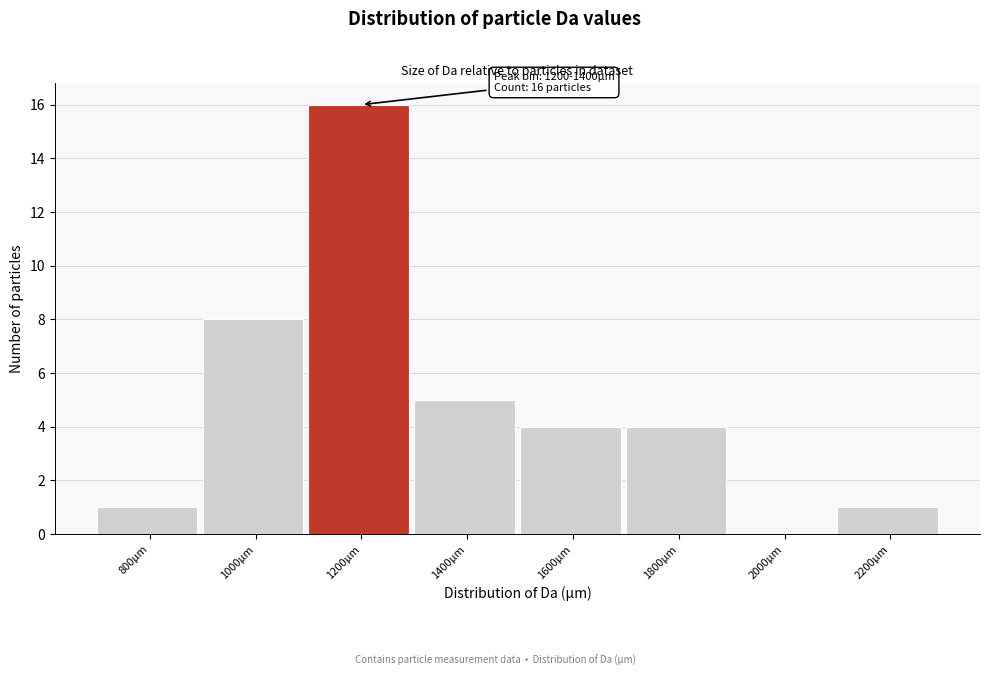

Reading right to left, extract all data points from this chart.

2200µm=1	2000µm=0	1800µm=4	1600µm=4	1400µm=5	1200µm=16	1000µm=8	800µm=1